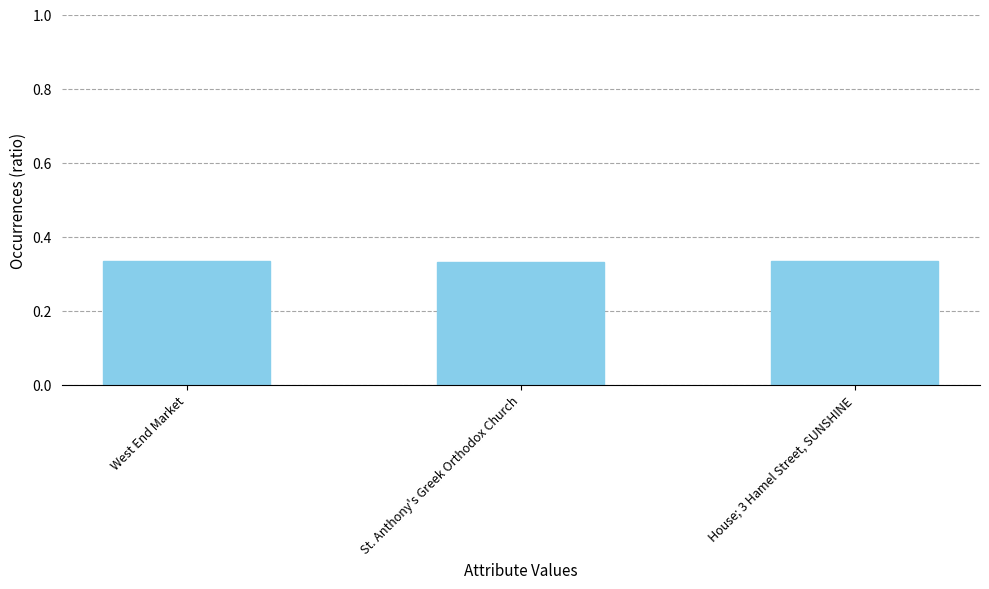

How many bars are there in total?

3